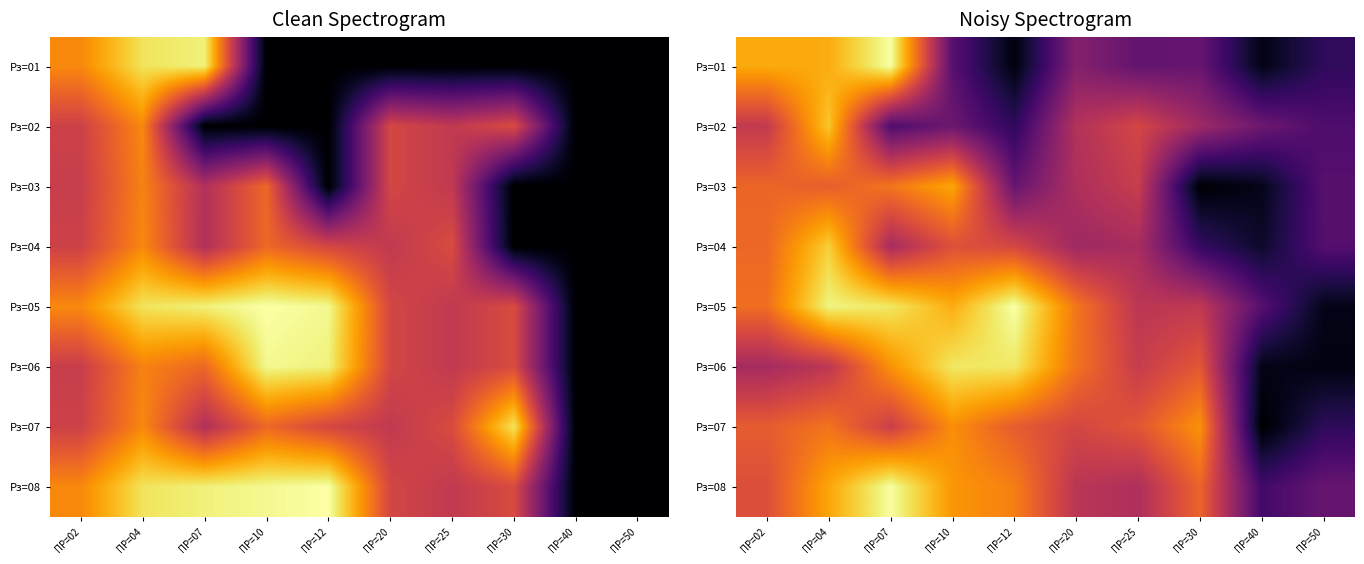

At ПР=20, list the series in order from largest to smallest.

Рз=05, Рз=06, Рз=07, Рз=08, Рз=02, Рз=03, Рз=04, Рз=01